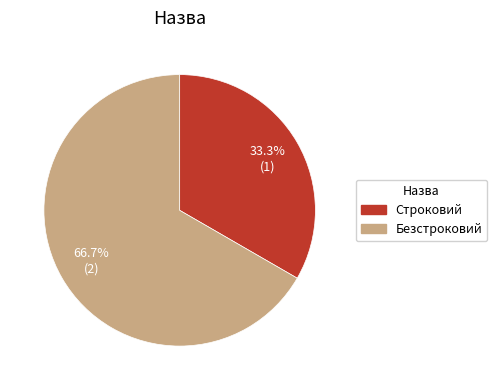

How many segments does this pie chart have?

2